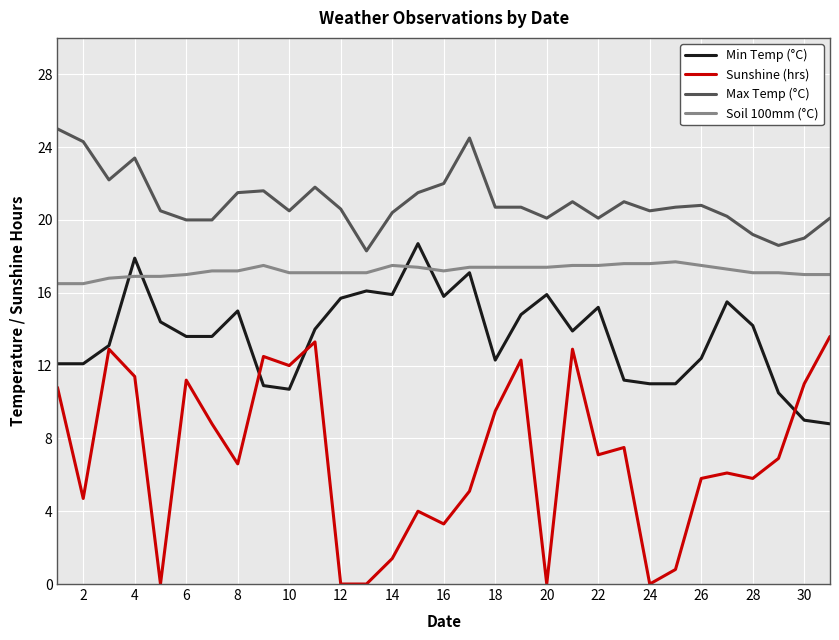

Which series has the widest spread of values?

Sunshine (hrs)